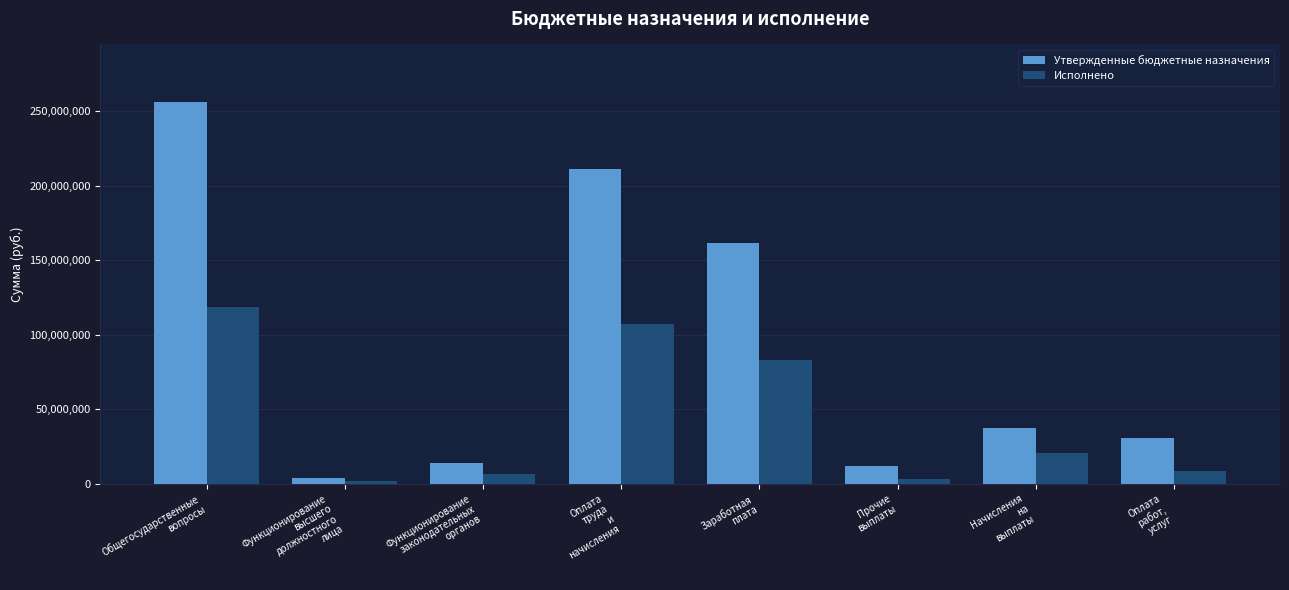

What is the average value of the Утвержденные бюджетные назначения series?

90785906.1